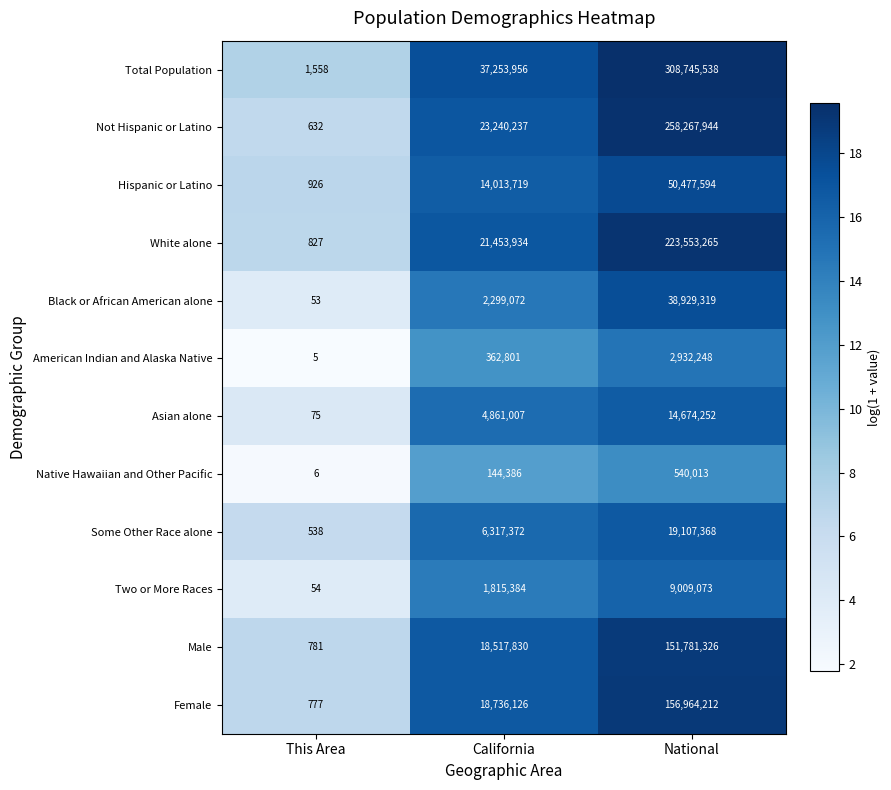

The Some Other Race alone series shows 19107368 at National. True or false?

True